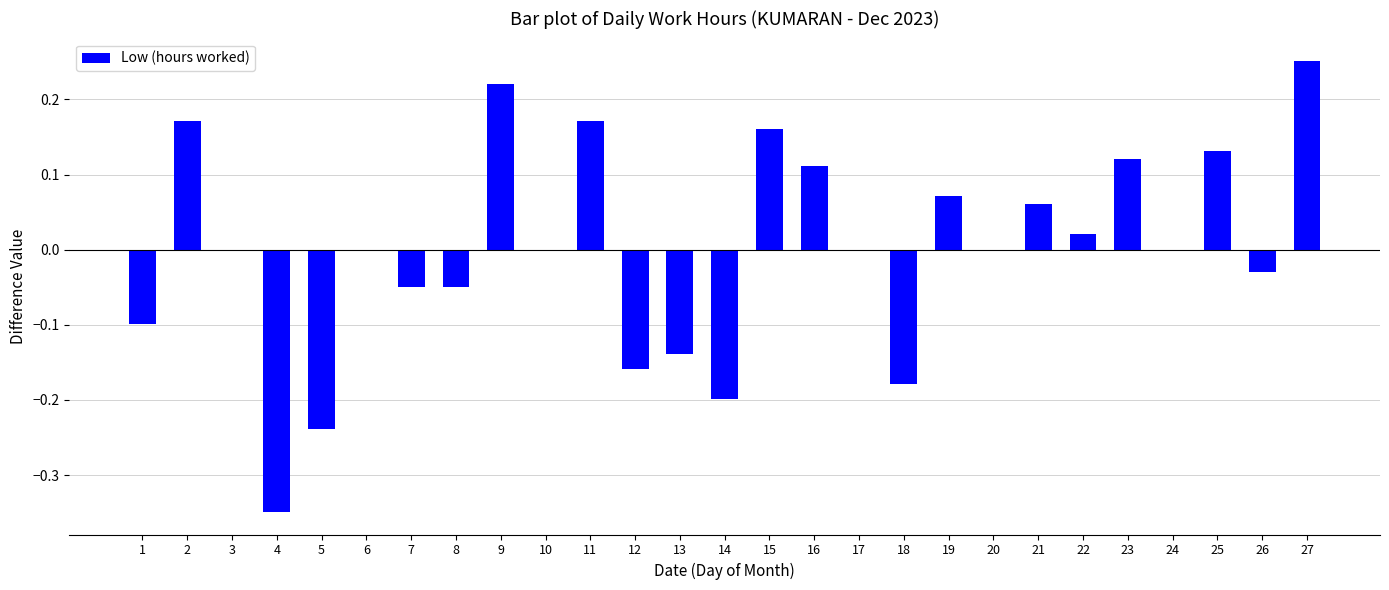

At which category does the chart reach its peak across all series?

27